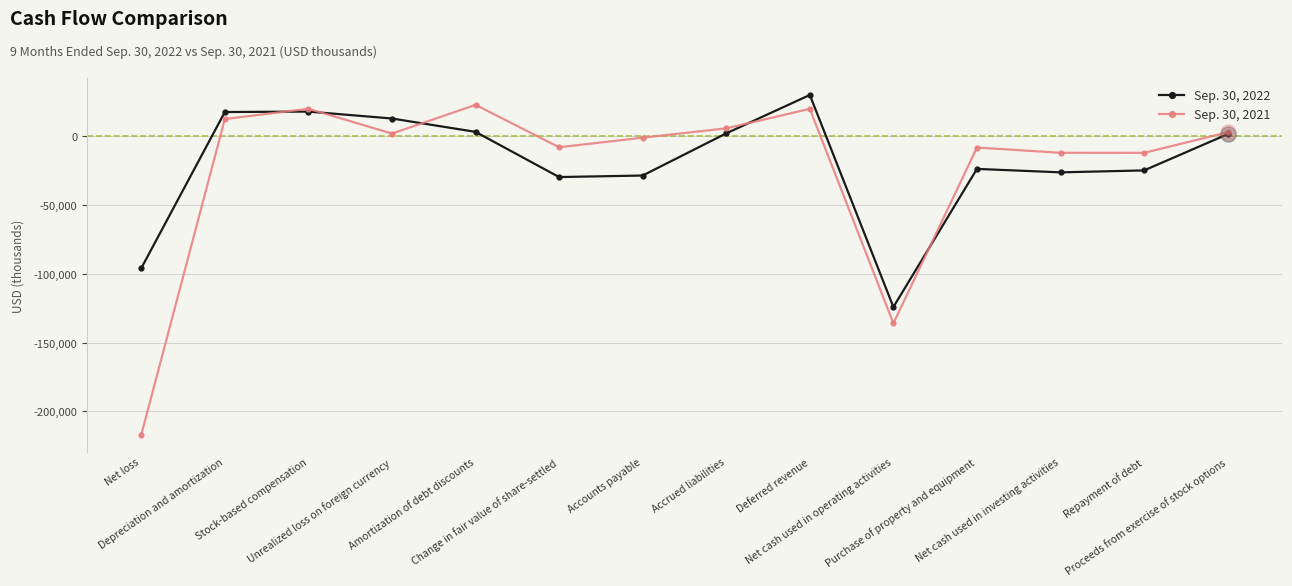

What is the total value across all series at Accrued liabilities?

8232